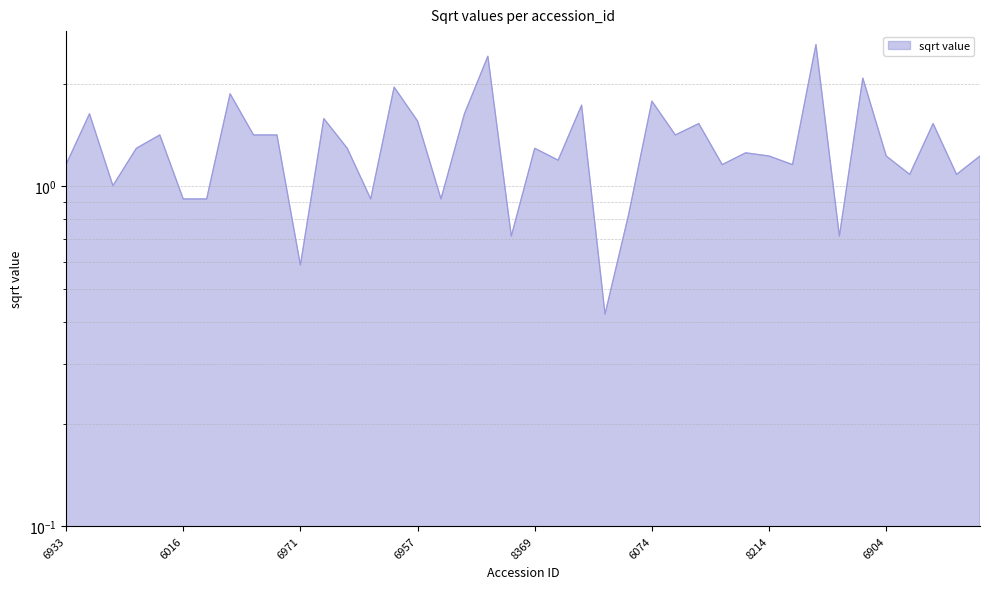

What is the minimum value shown in the chart?

0.4